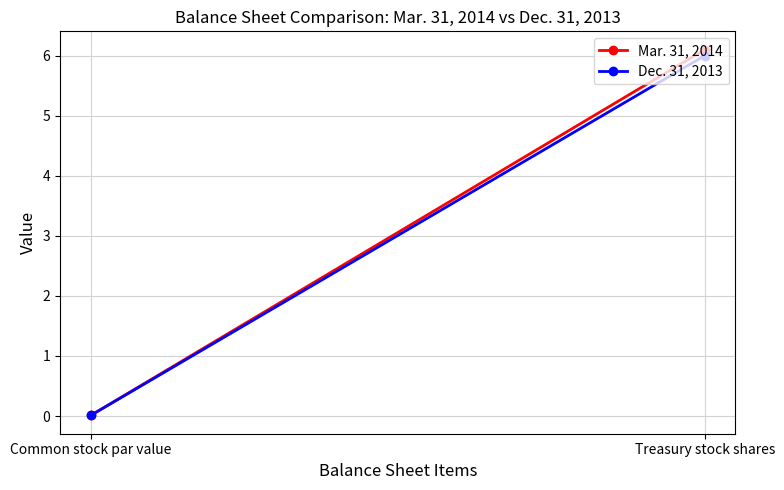

How many lines are shown in the chart?

2